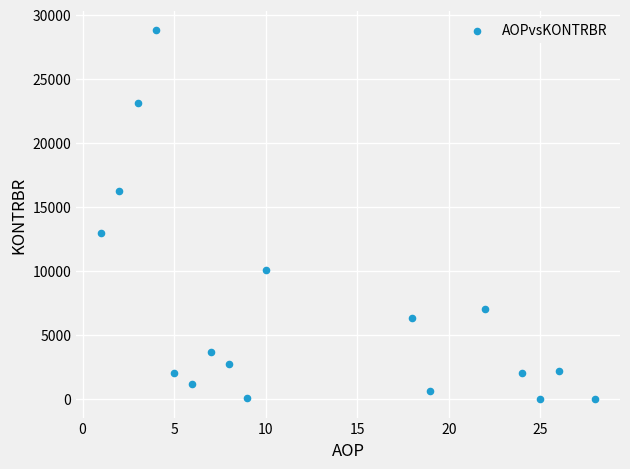

What Y value in the scatter plot is closest to 14424?

12958.0